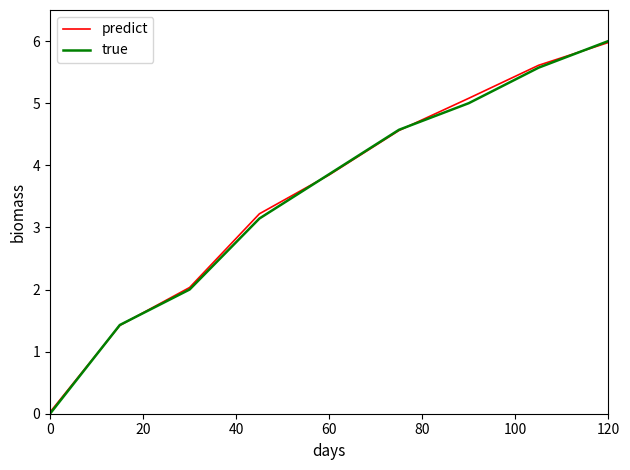

What is the highest value of the predict series?

6.0